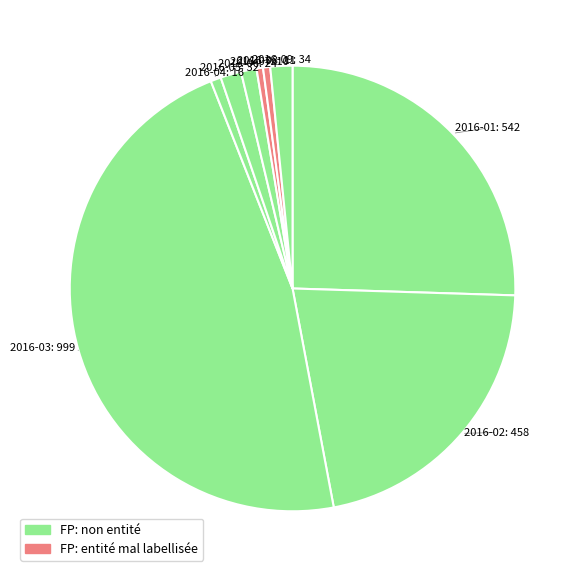

Does any single category account for the majority?

No